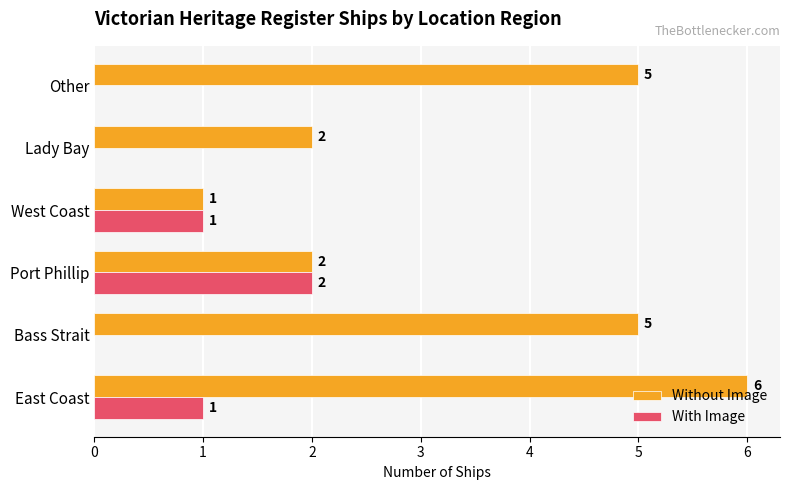

What is the total value across all series at Port Phillip?

4